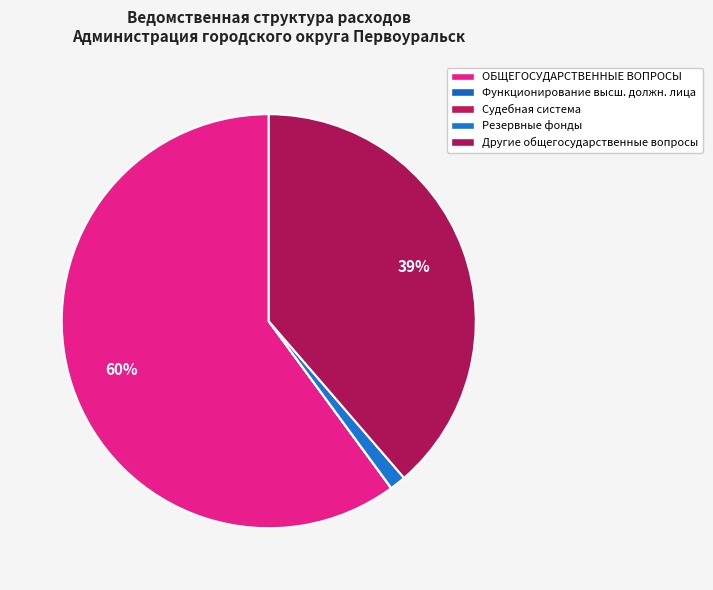

Is it true that Судебная система is 0% of the pie?

True